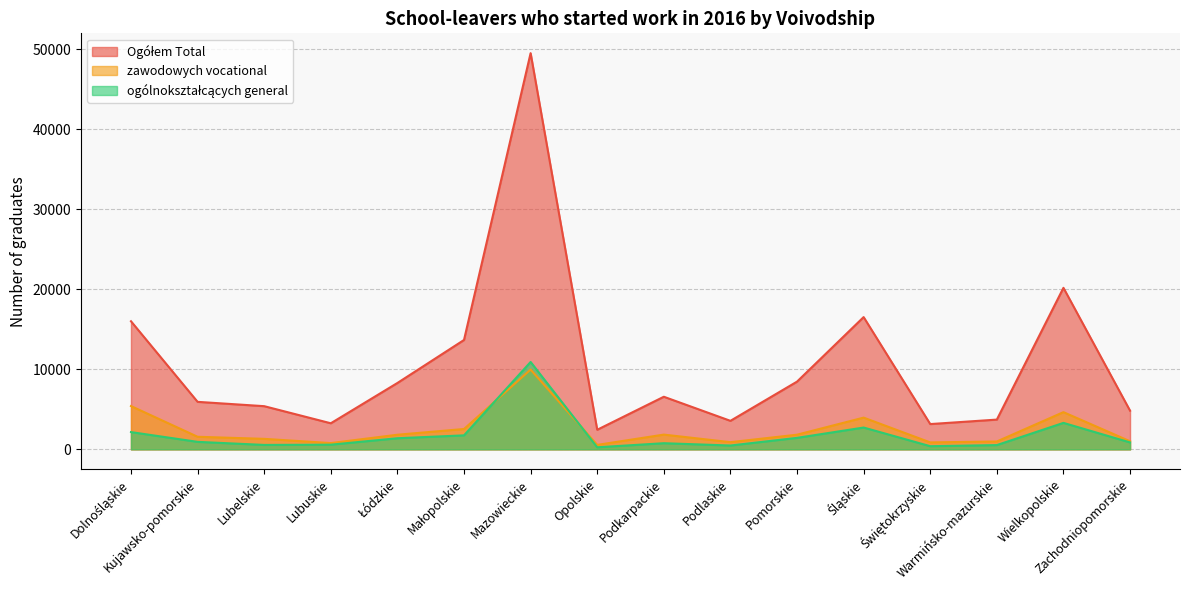

Reading left to right, transcribe all the data shown in this chart.

Ogółem Total: Dolnośląskie=16002	Kujawsko-pomorskie=5935	Lubelskie=5394	Lubuskie=3258	Łódzkie=8291	Małopolskie=13665	Mazowieckie=49497	Opolskie=2446	Podkarpackie=6572	Podlaskie=3562	Pomorskie=8461	Śląskie=16523	Świętokrzyskie=3158	Warmińsko-mazurskie=3717	Wielkopolskie=20178	Zachodniopomorskie=4832
zawodowych vocational: Dolnośląskie=5408	Kujawsko-pomorskie=1572	Lubelskie=1312	Lubuskie=784	Łódzkie=1827	Małopolskie=2544	Mazowieckie=9968	Opolskie=557	Podkarpackie=1842	Podlaskie=898	Pomorskie=1831	Śląskie=3964	Świętokrzyskie=867	Warmińsko-mazurskie=984	Wielkopolskie=4647	Zachodniopomorskie=1010
ogólnokształcących general: Dolnośląskie=2156	Kujawsko-pomorskie=936	Lubelskie=553	Lubuskie=584	Łódzkie=1388	Małopolskie=1748	Mazowieckie=10916	Opolskie=258	Podkarpackie=768	Podlaskie=479	Pomorskie=1435	Śląskie=2725	Świętokrzyskie=393	Warmińsko-mazurskie=533	Wielkopolskie=3306	Zachodniopomorskie=864